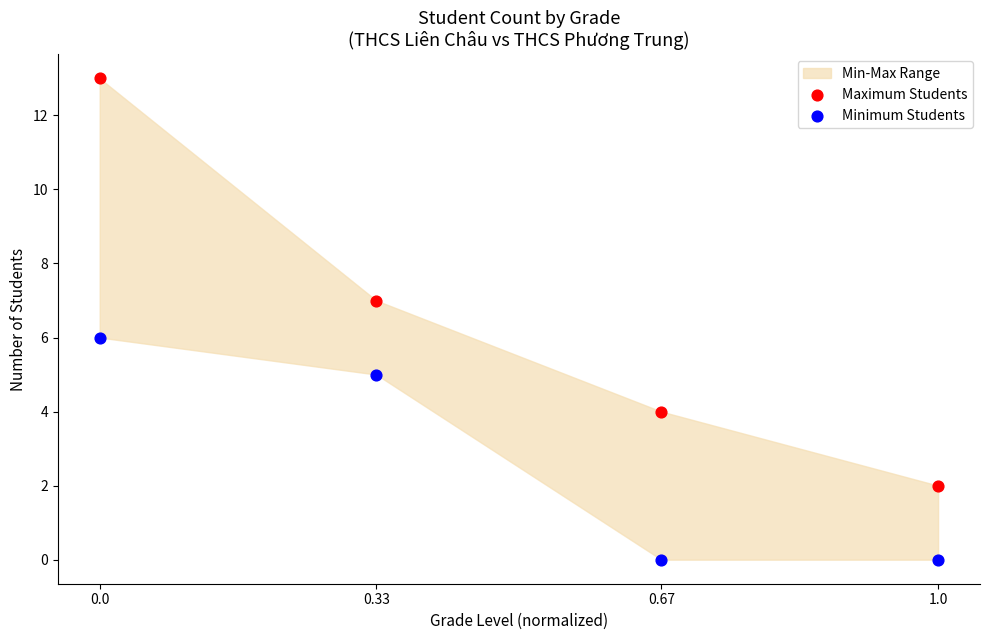

Which series reaches the minimum Y coordinate?

Minimum Students